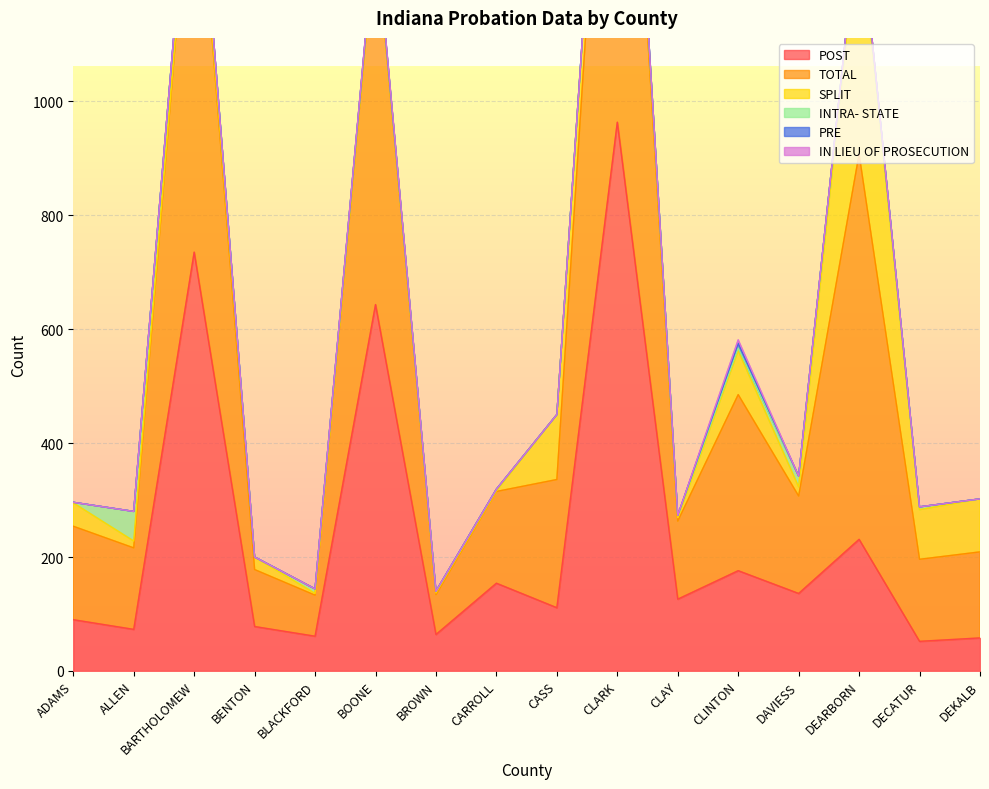

At BROWN, list the series in order from smallest to largest.

PRE, IN LIEU OF PROSECUTION, SPLIT, INTRA- STATE, POST, TOTAL